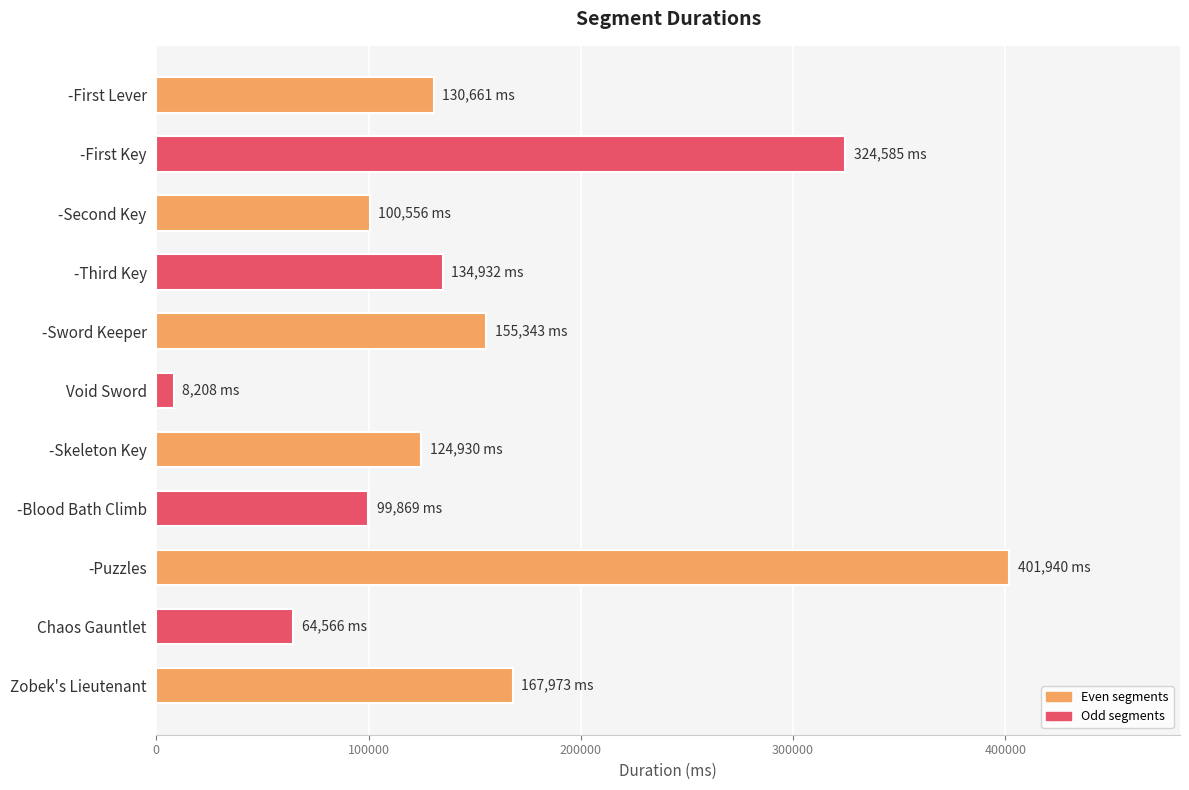

What value does the data have at -Blood Bath Climb?

99869